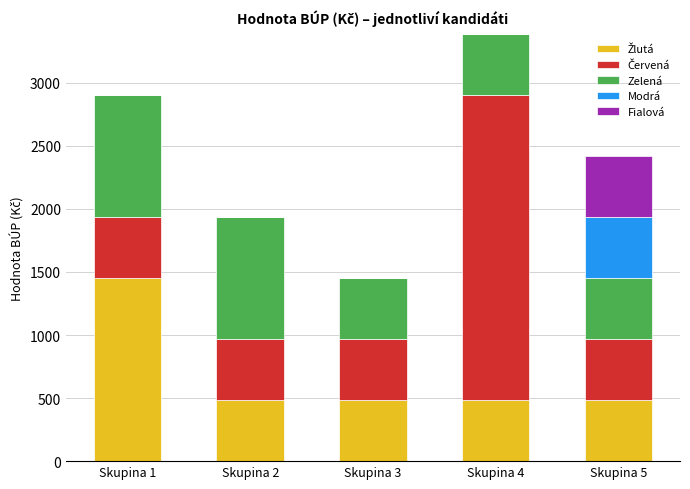

At which category is the sum across all series the highest?

Skupina 4